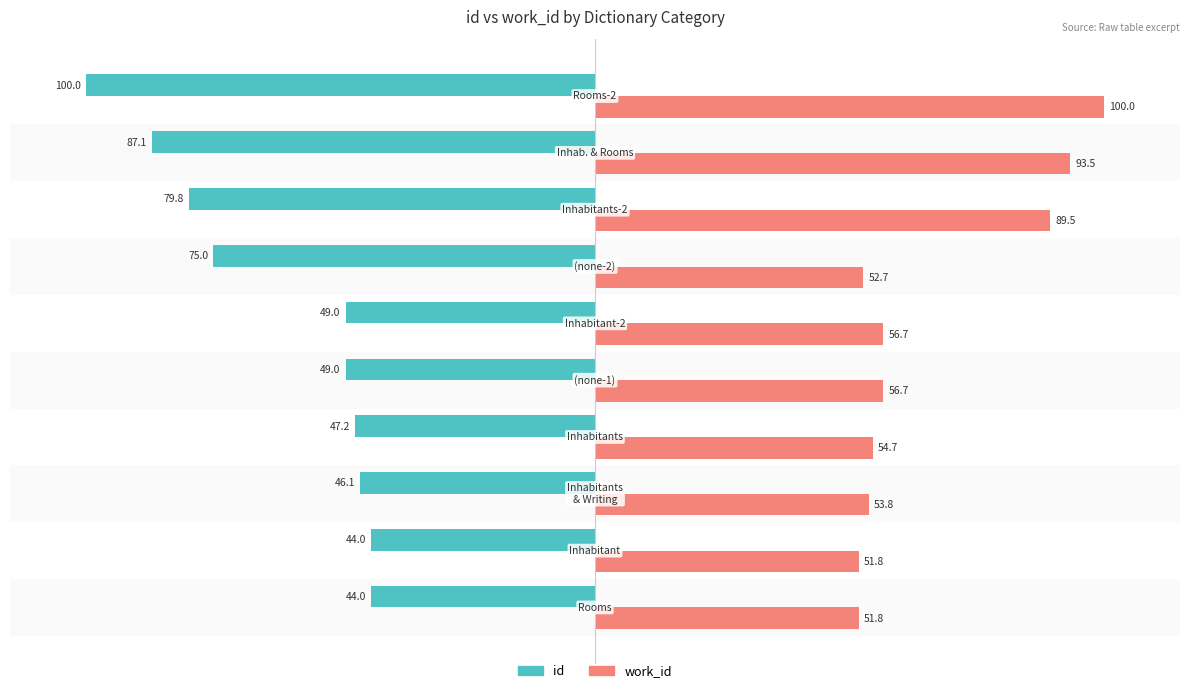

Which series changed the most between 50 and 150?

id